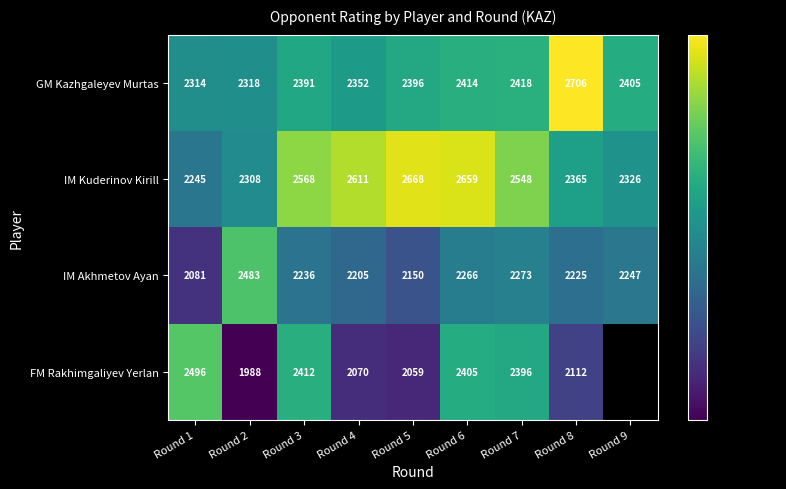

Where is IM Kuderinov Kirill nearest to the value 2456?

Round 8